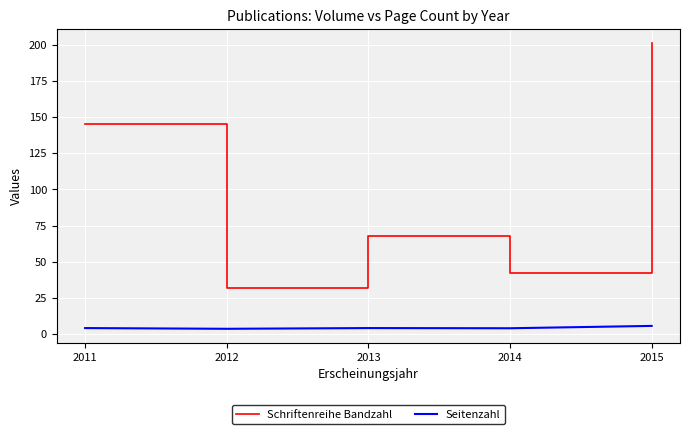

True or false: Seitenzahl and Schriftenreihe Bandzahl intersect in this chart.

False